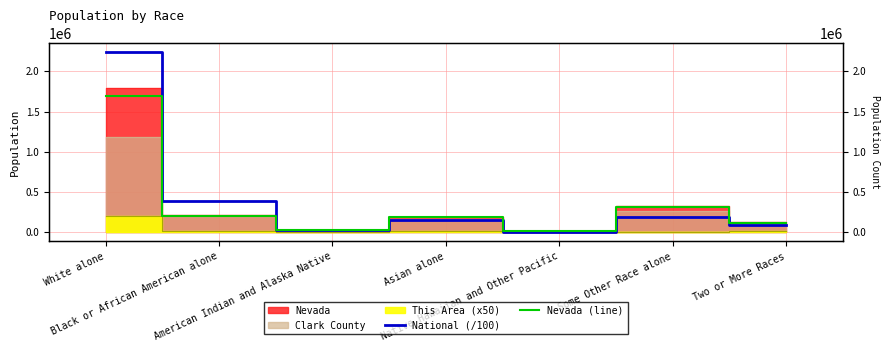

What is the average value of the Nevada (line) series?

366503.3